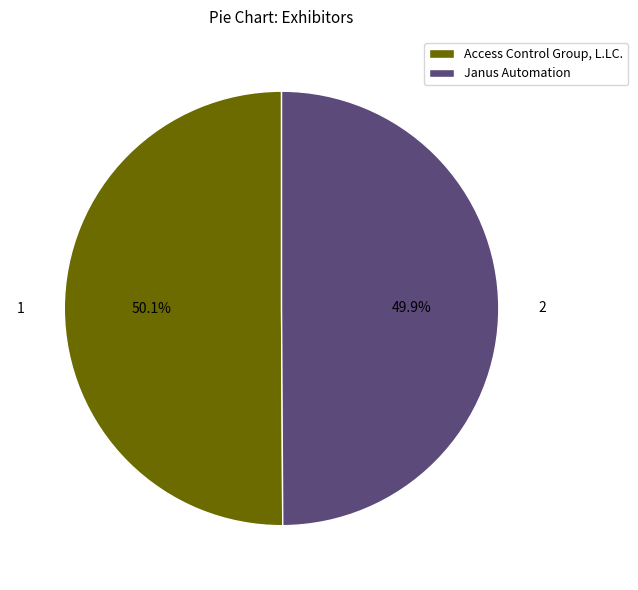

Count the number of slices in the pie.

2